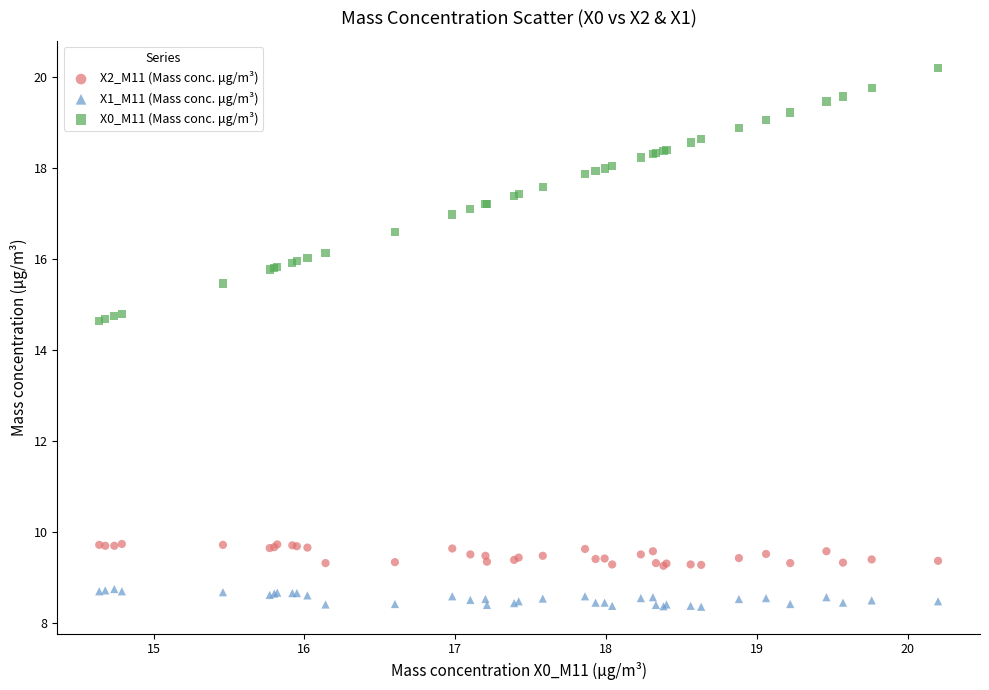

Which series has the largest Y range (max minus min)?

X0_M11 (Mass conc. μg/m³)